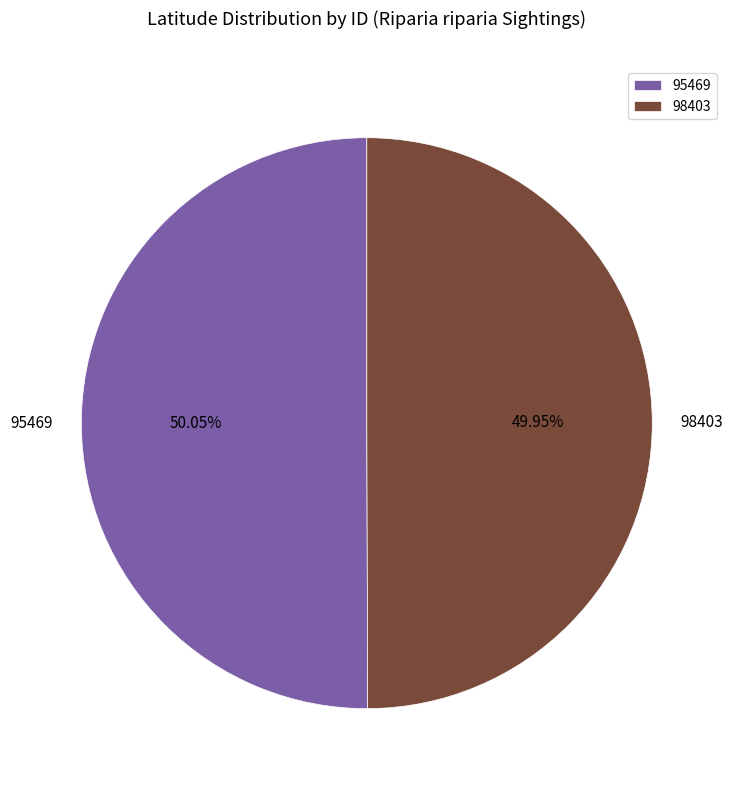

Approximately how many times larger is the value at 98403 compared to 95469?

1.0